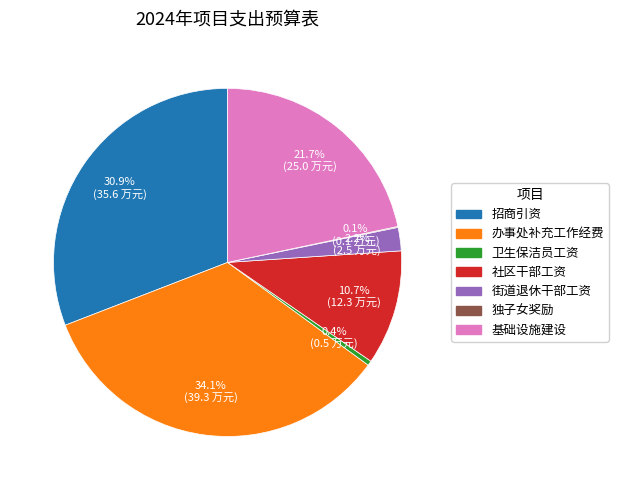

Which category has the biggest portion of the pie?

办事处补充工作经费